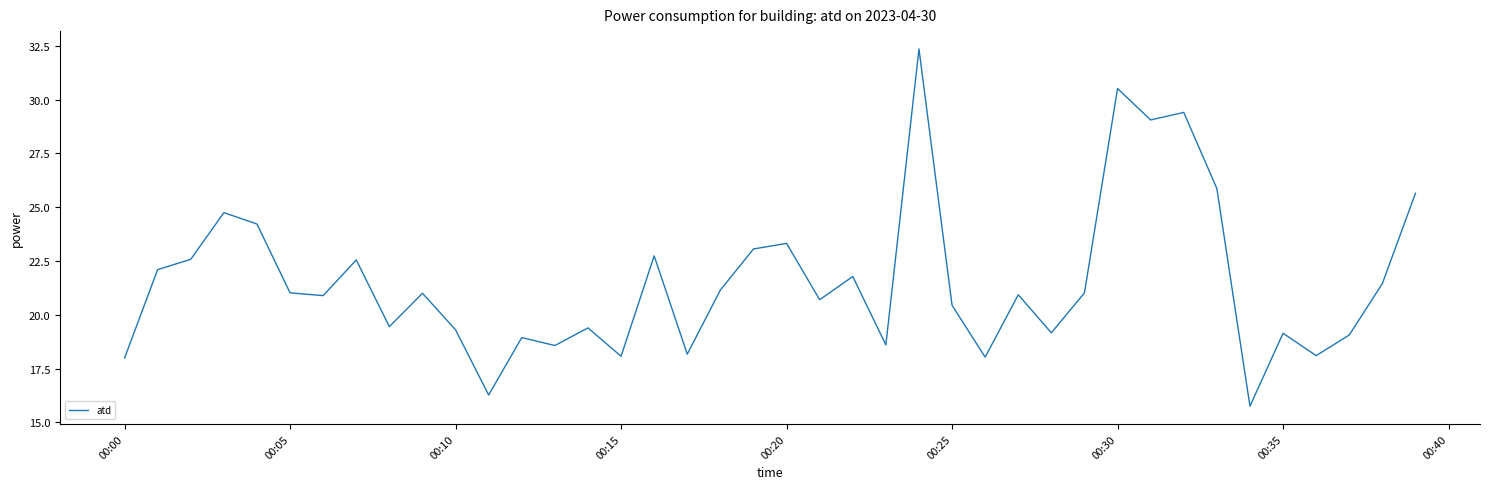

What is the smallest value displayed?

15.8